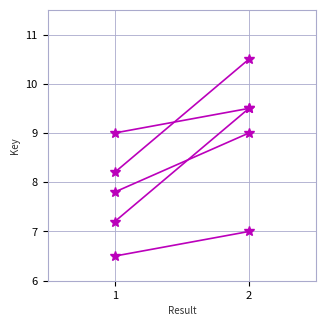

At which category is the sum across all series the highest?

2